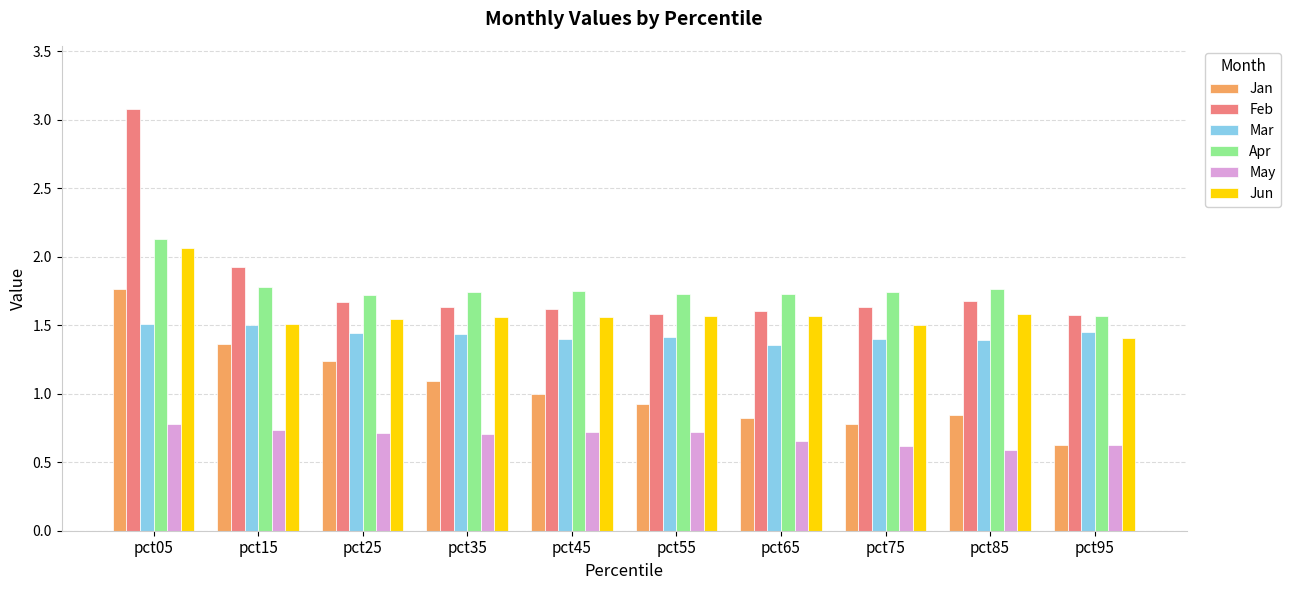

What is the sum of all Apr values?

17.6